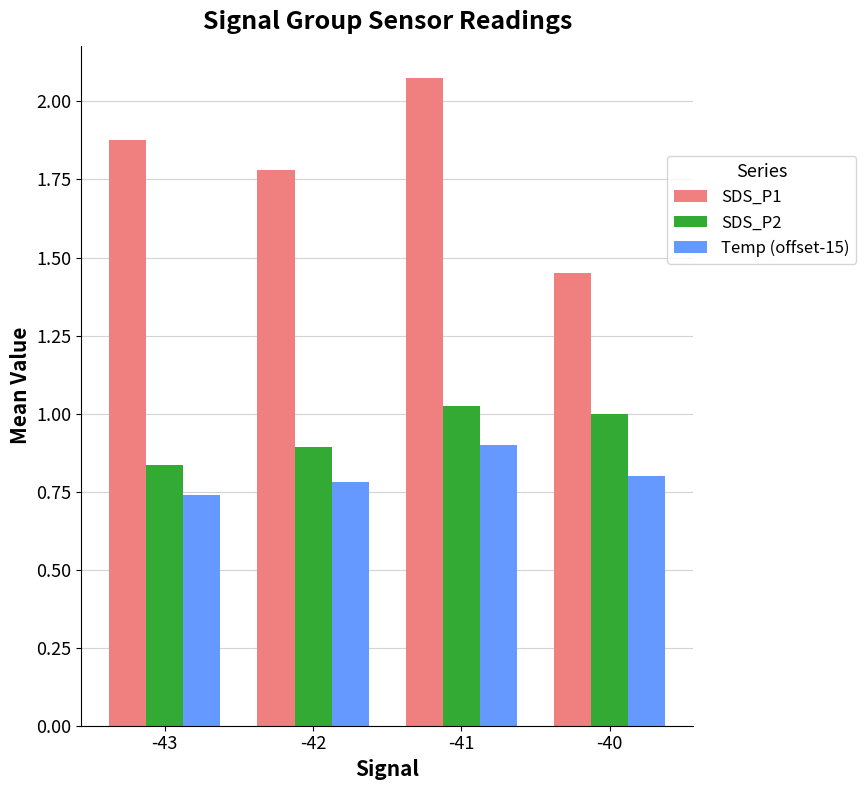

Is the value of SDS_P1 at -40 greater than the value of SDS_P2 at -42?

Yes